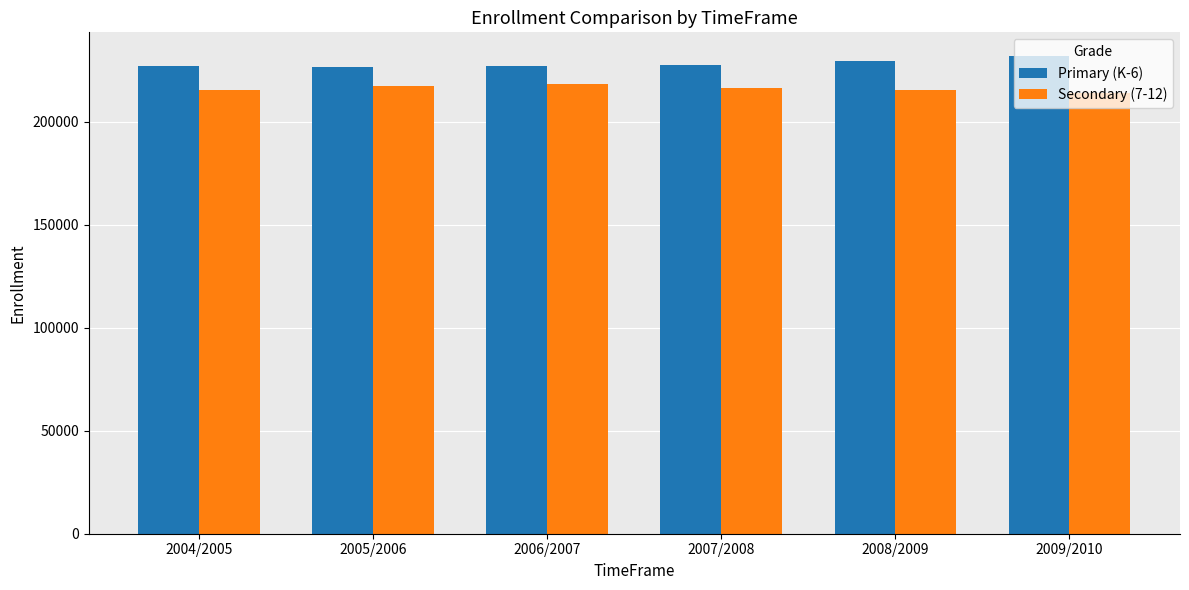

Are the bars horizontal?

No